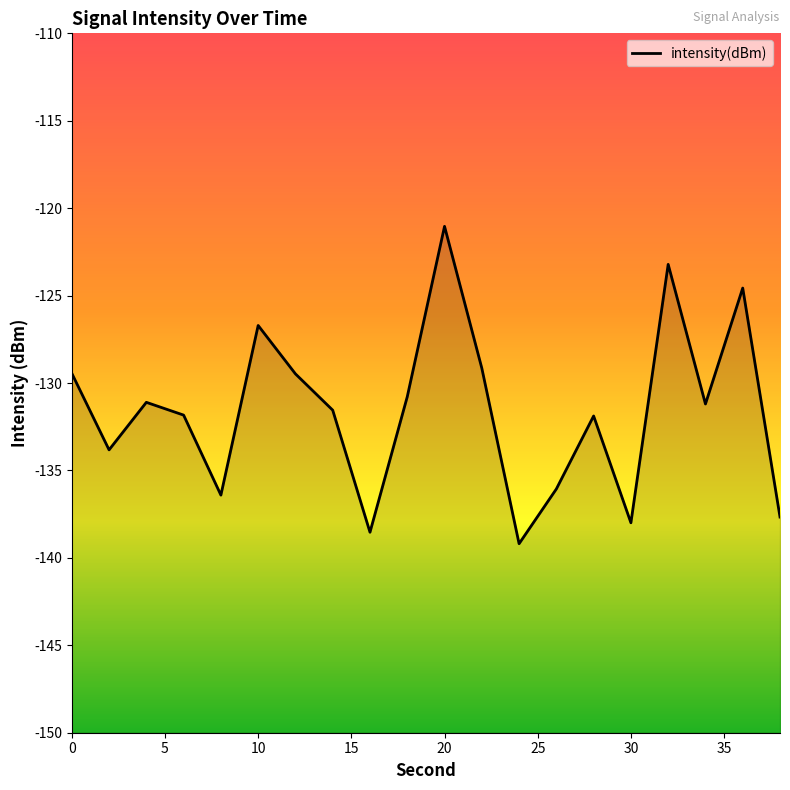

Between 36 and 24, which is larger?

36